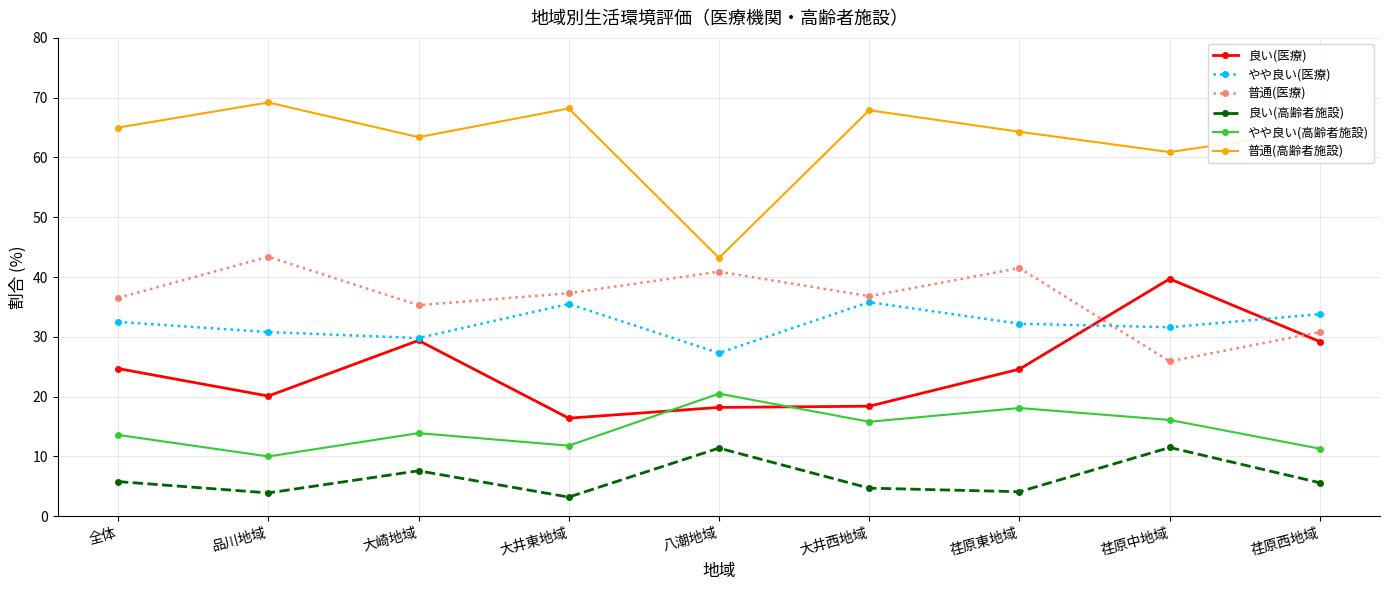

Count the number of data series in this chart.

6